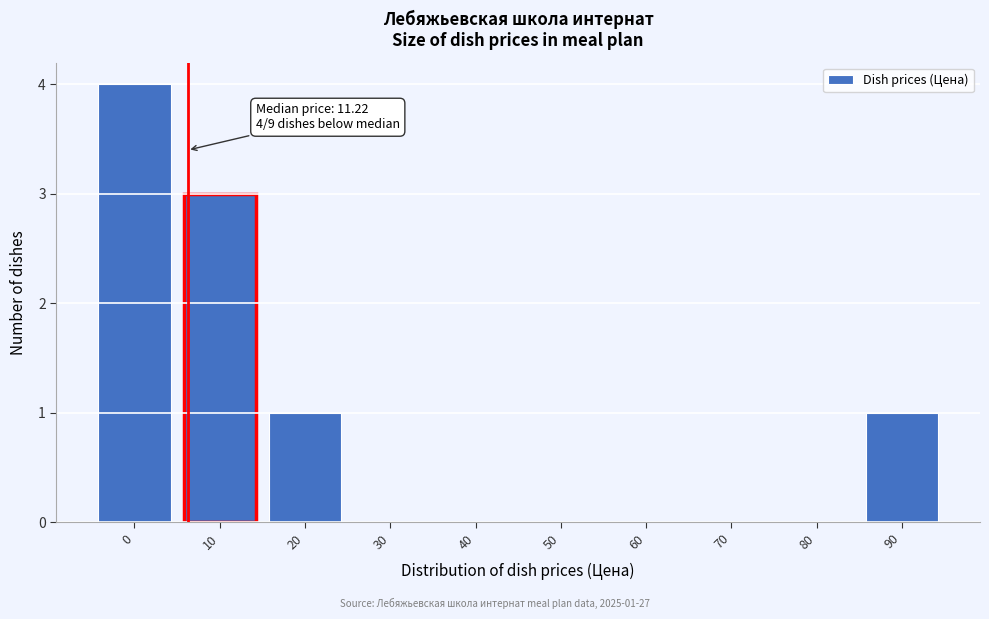

Reading left to right, transcribe all the data shown in this chart.

0=4	10=3	20=1	30=0	40=0	50=0	60=0	70=0	80=0	90=1